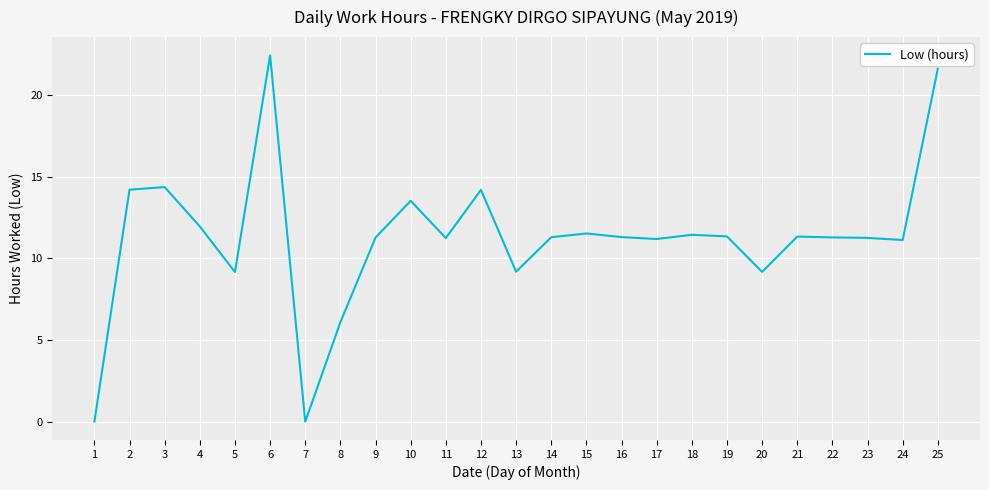

Is this an area chart (filled region under the line)?

No